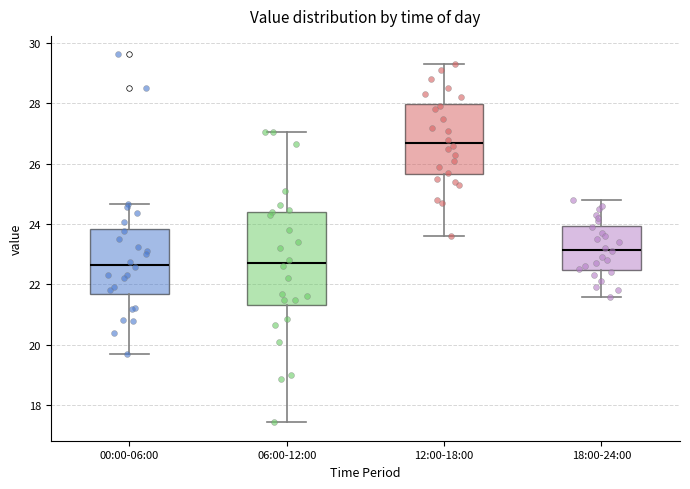

Which box is the tallest, from its lower edge to its upper edge?

06:00-12:00